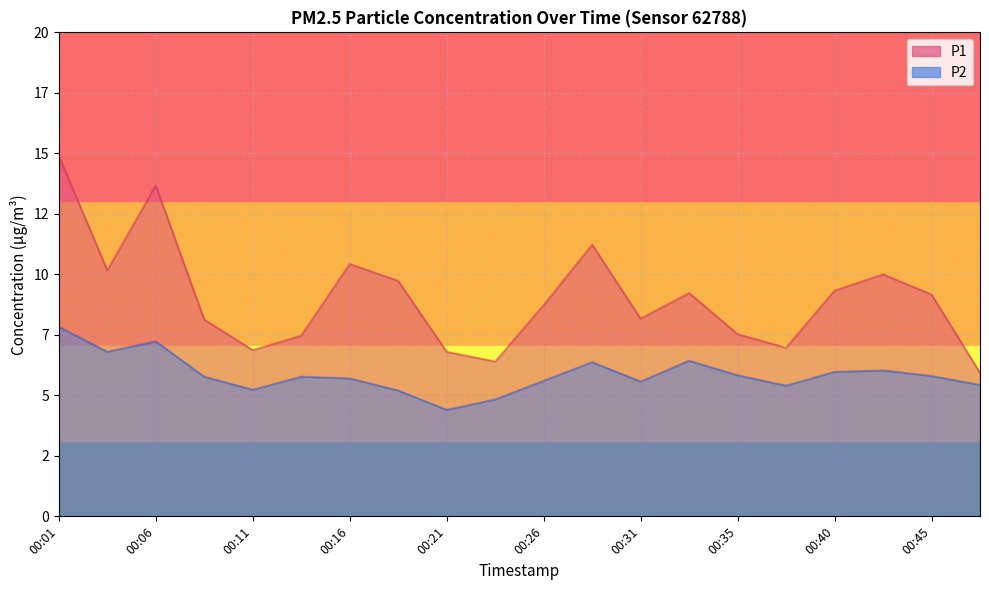

How many values in the P2 series exceed 5?

18